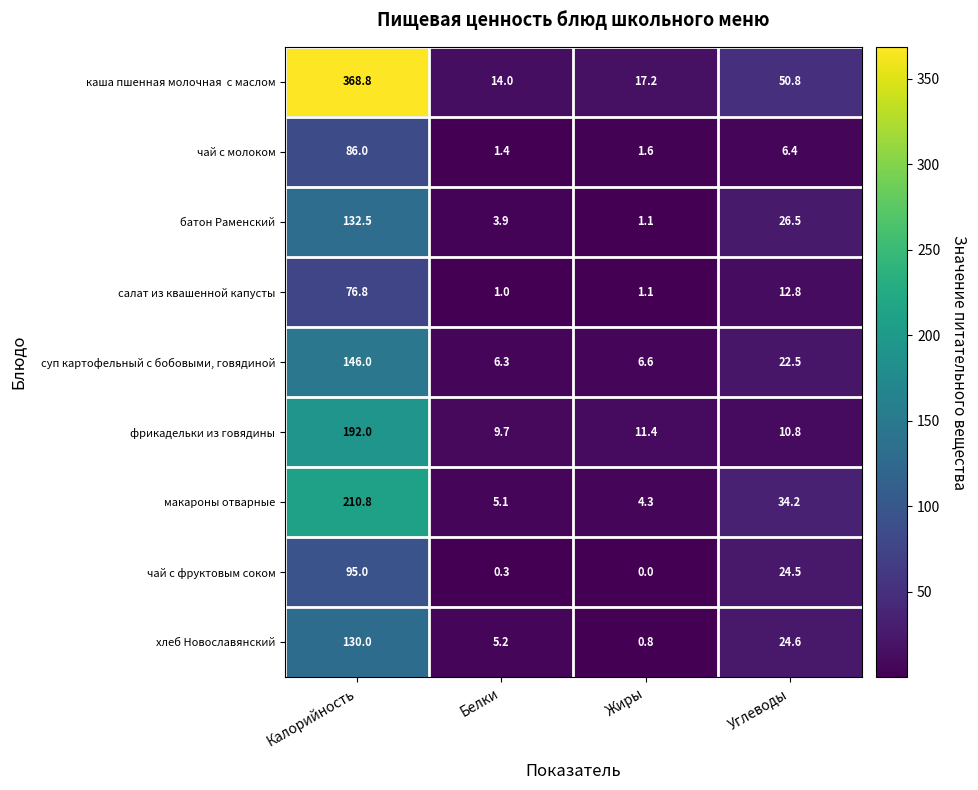

At which category does the chart reach its peak across all series?

Калорийность